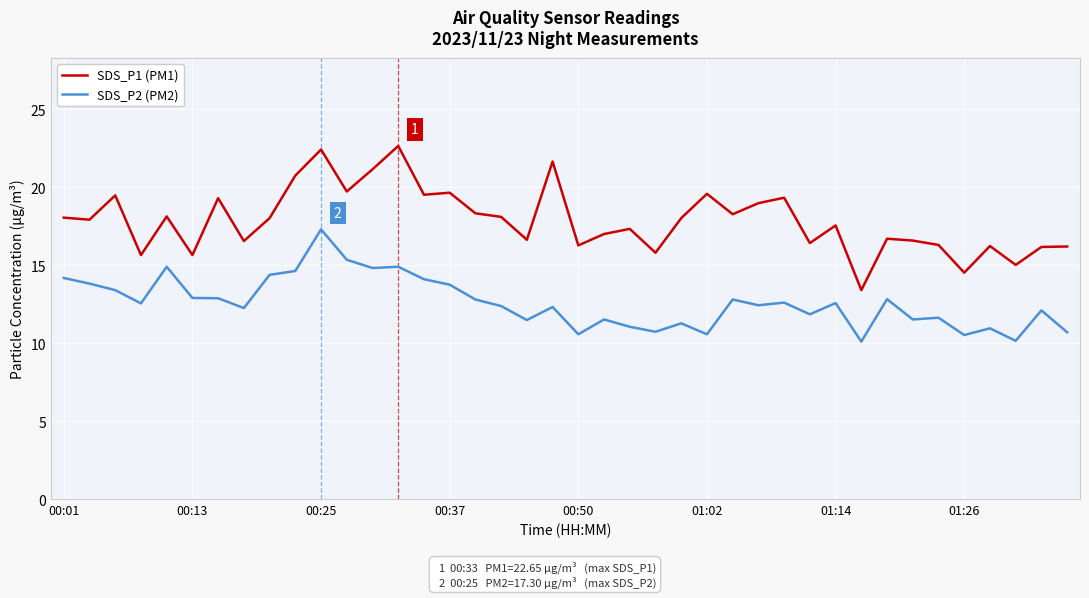

List the series in order of their overall mean, lowest first.

SDS_P2 (PM2), SDS_P1 (PM1)